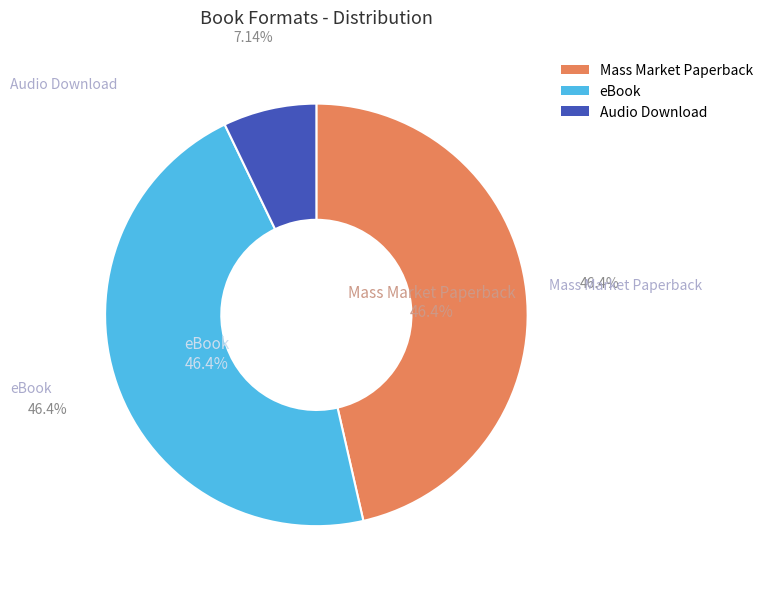

What percentage is the eBook slice, to the nearest percent?

46%